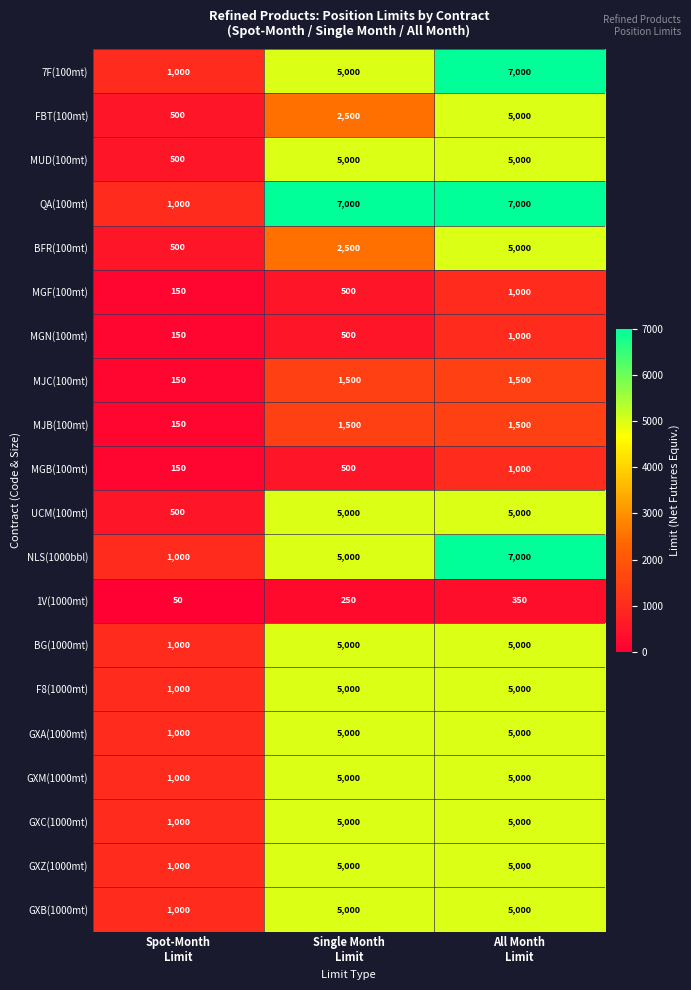

What is the lowest value of the F8(1000mt) series?

1000